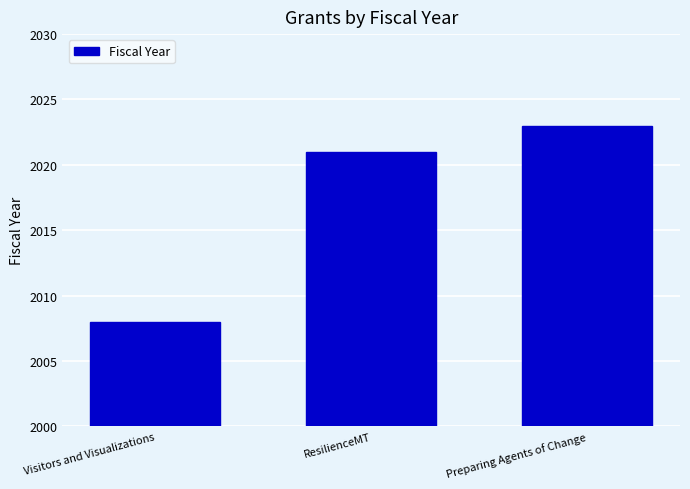

Rank the categories by value from lowest to highest.

Visitors and Visualizations, ResilienceMT, Preparing Agents of Change